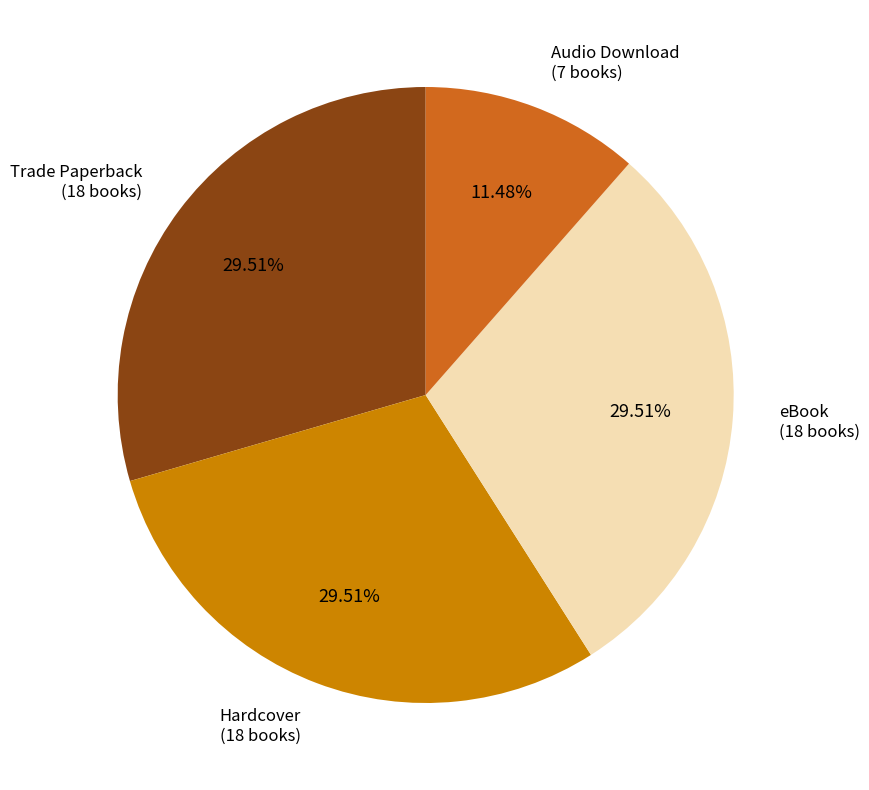

How many slices are in this pie chart?

4